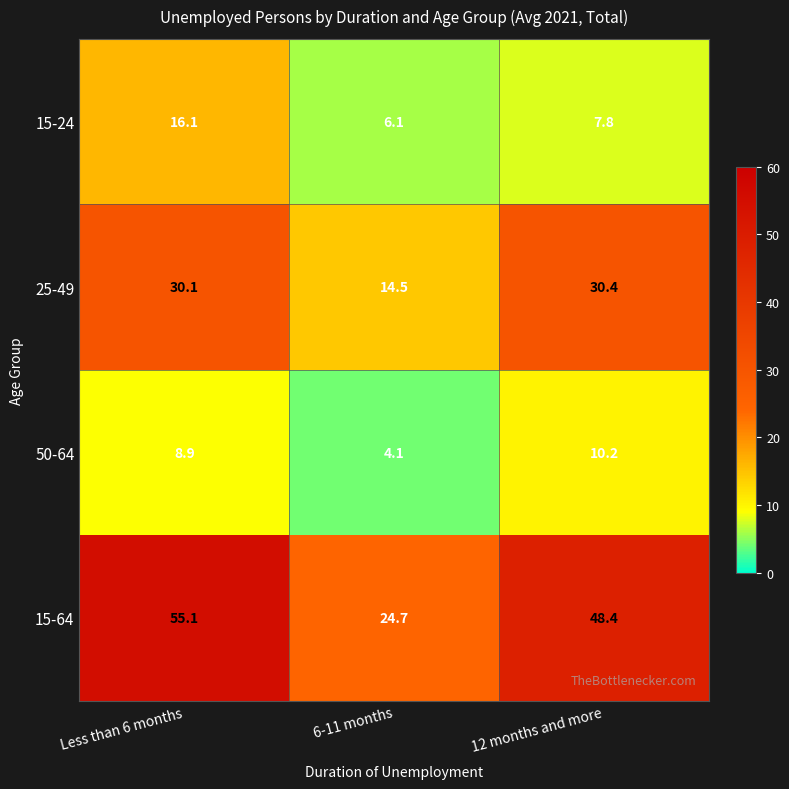

How many series are shown in this chart?

4